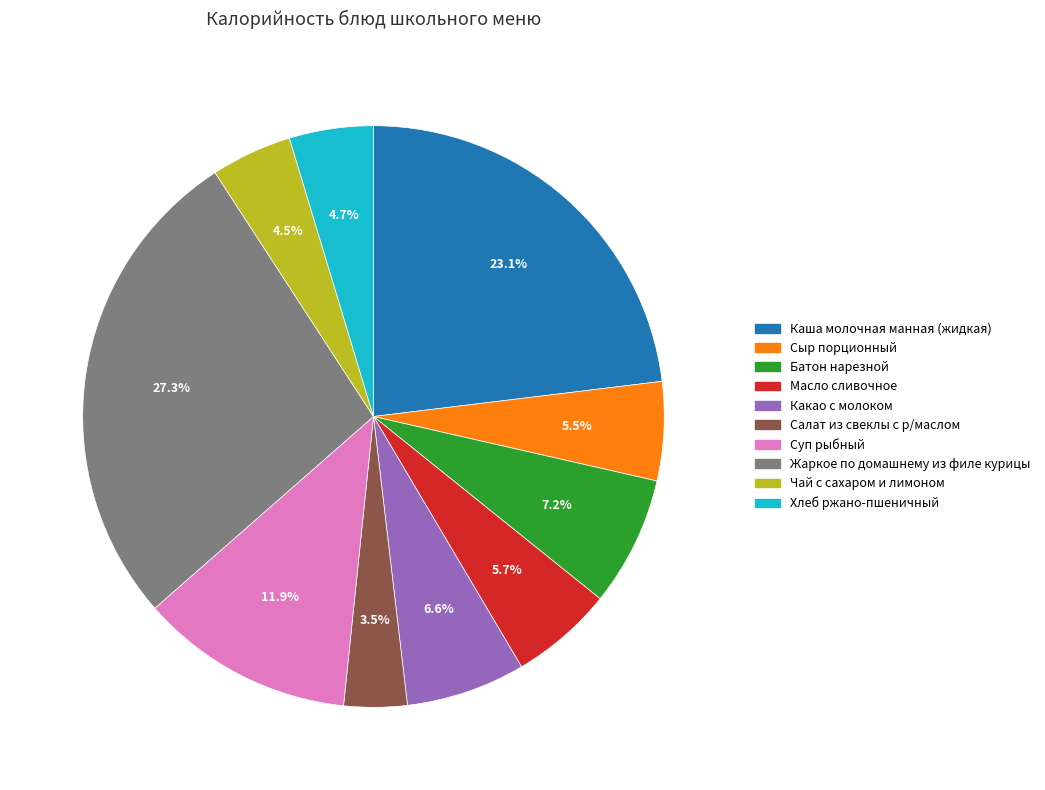

What is the total percentage of Каша молочная манная (жидкая) and Суп рыбный?

35.0%